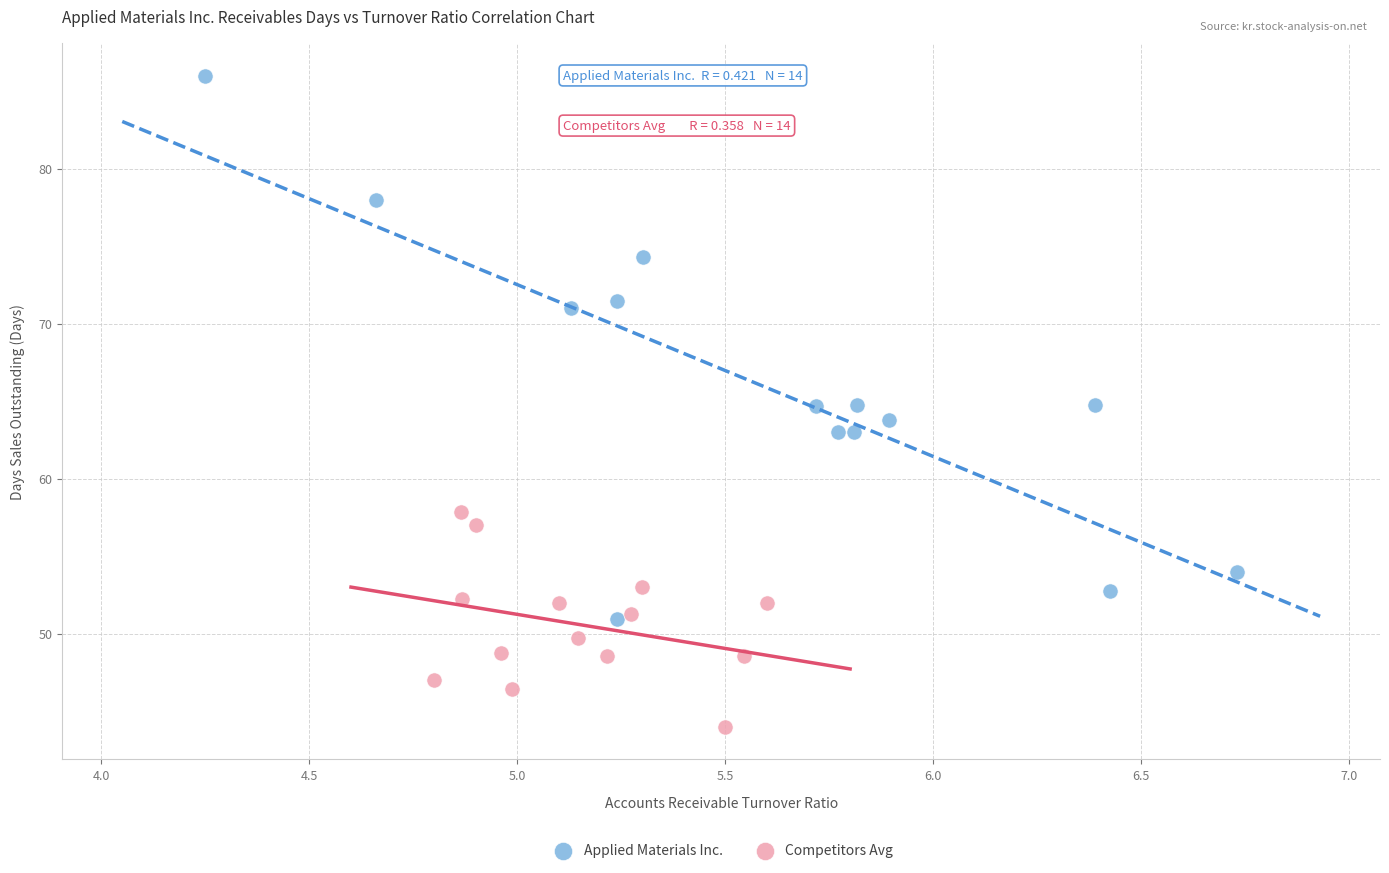

Which series reaches the maximum Y coordinate?

Applied Materials Inc.